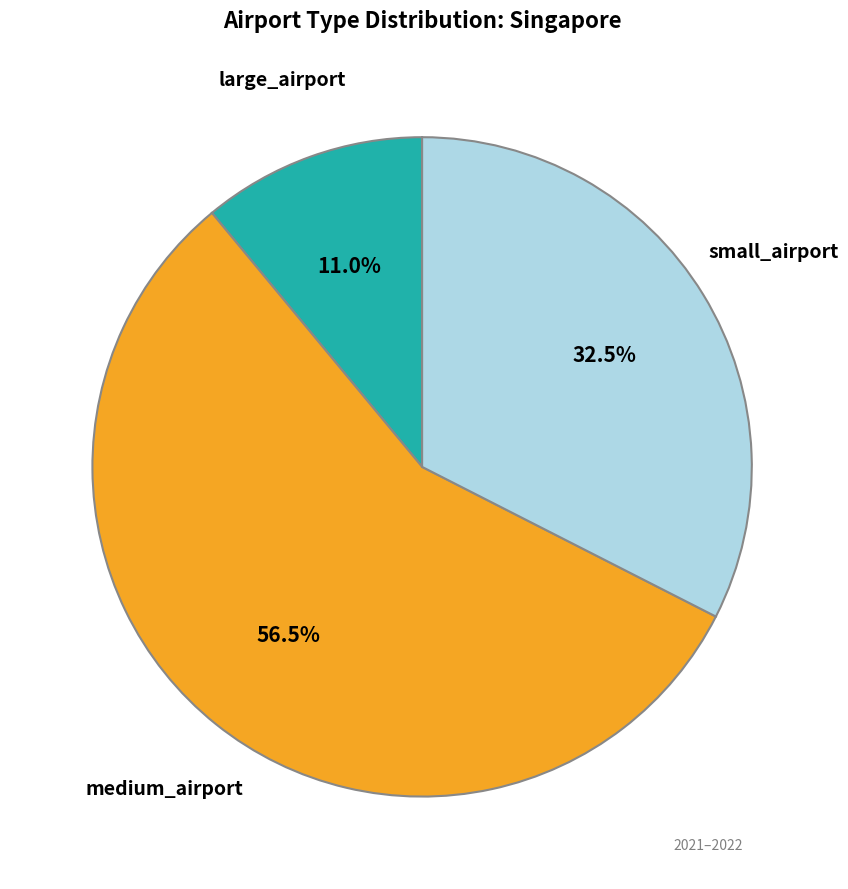

Does any single category account for the majority?

Yes